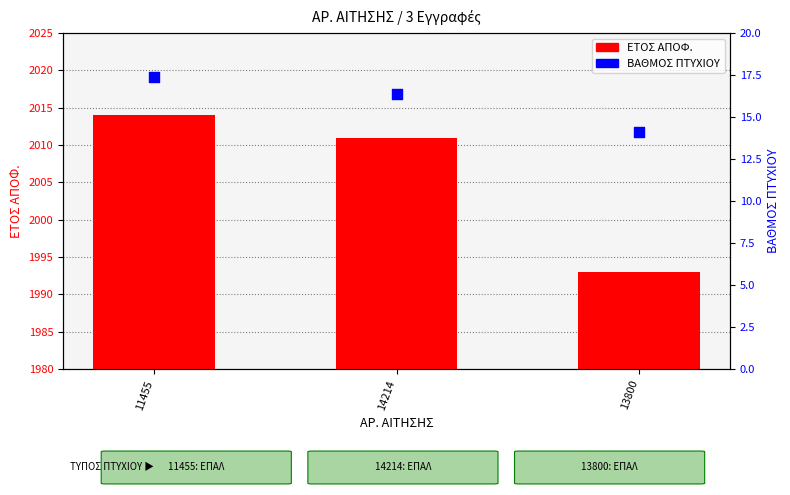

Which series has the largest total across all categories?

ΕΤΟΣ ΑΠΟΦ.